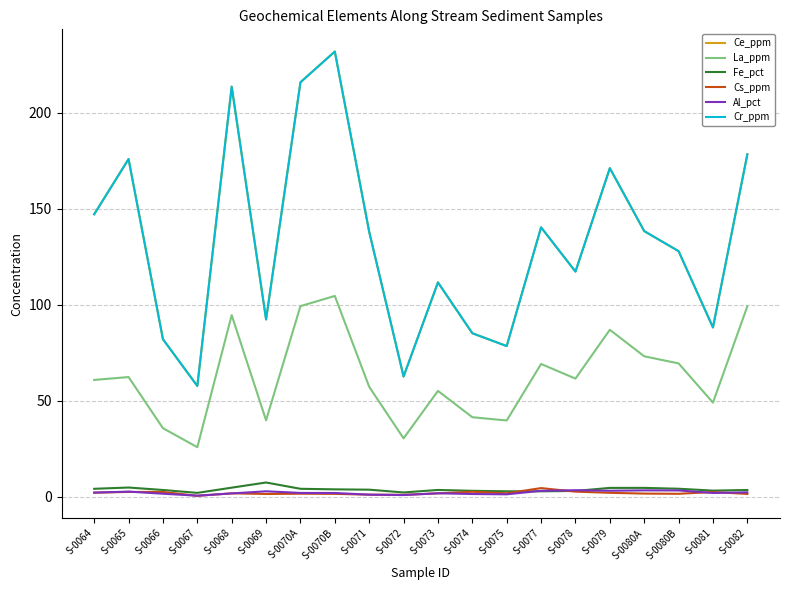

Does the chart have visible grid lines?

Yes